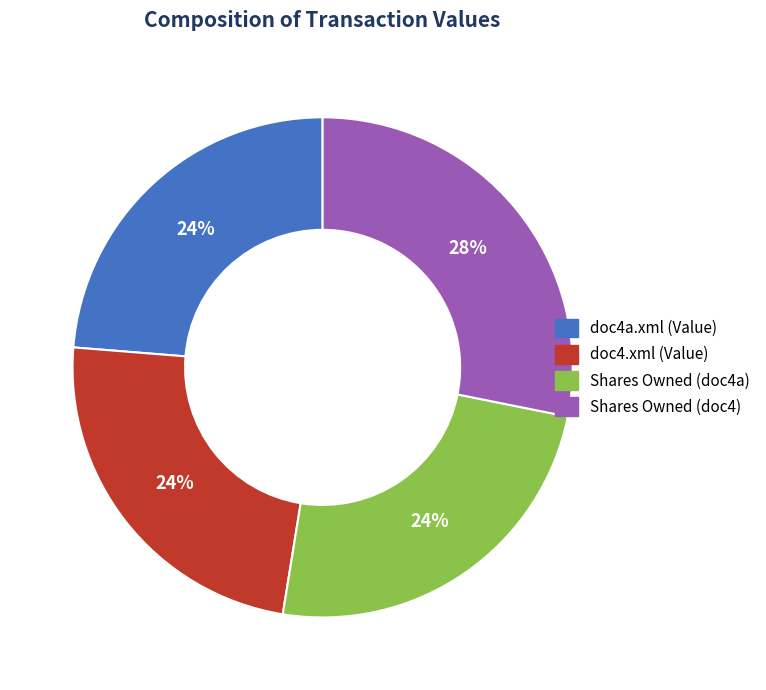

Is there any slice that represents more than half of the pie?

No